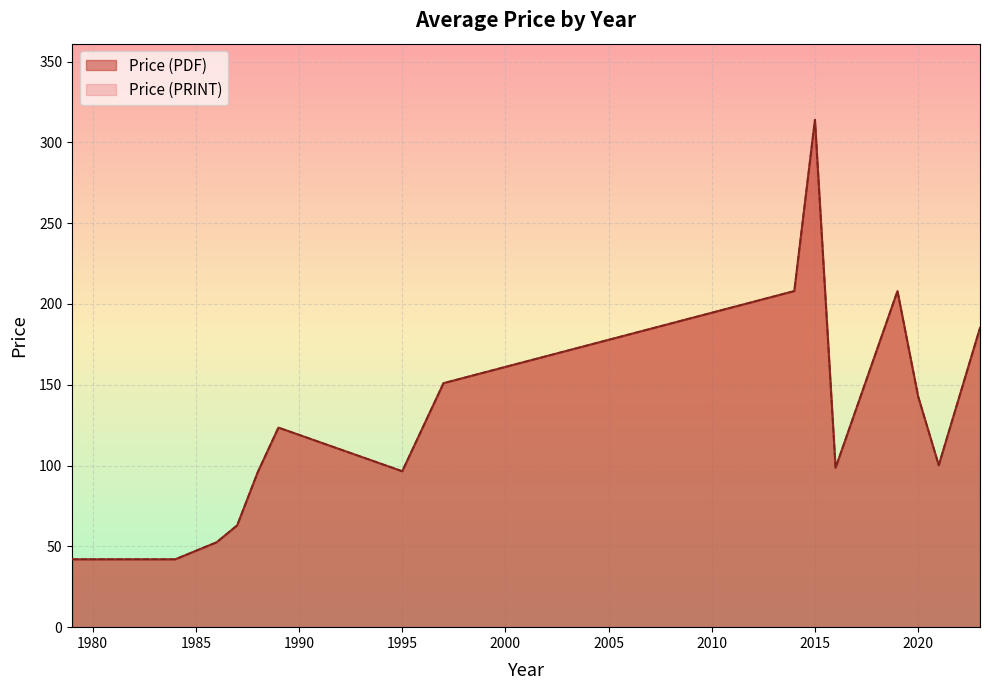

What is the sum of the Price (PDF) values at 28 and 33?

314.0